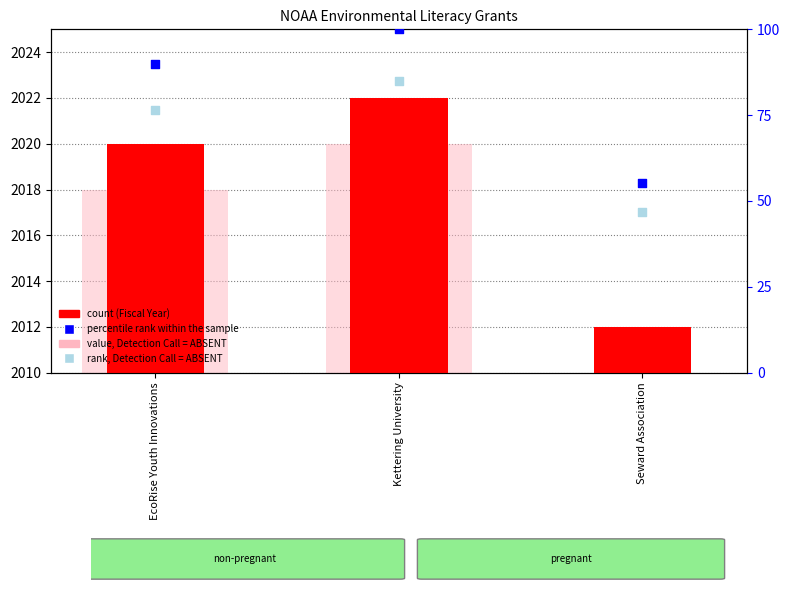

What are all the series names shown in the legend?

Fiscal Year, value, Detection Call = ABSENT, percentile rank within the sample, rank, Detection Call = ABSENT